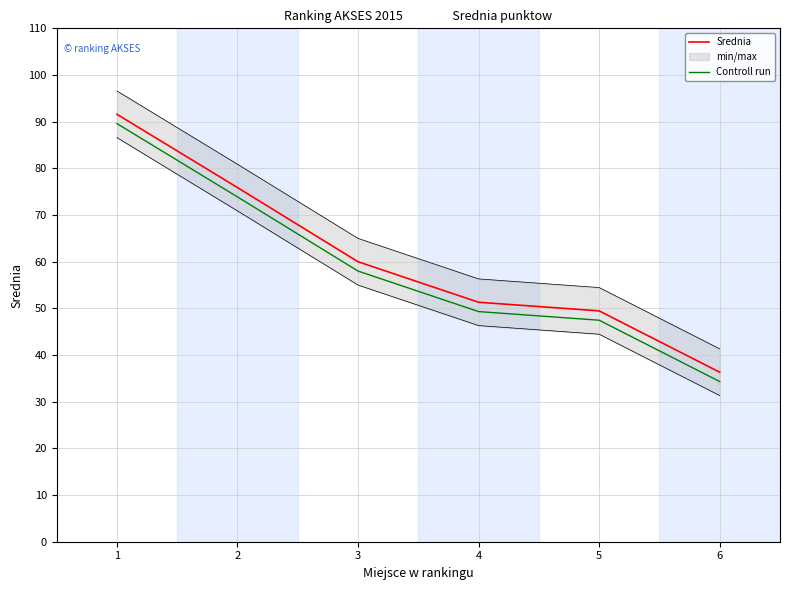

True or false: Srednia and Controll run cross at least once.

False